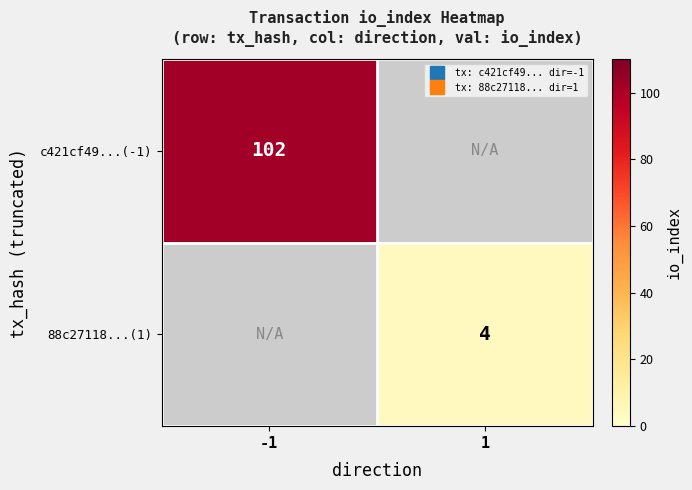

Which category has the lowest value across all series?

1